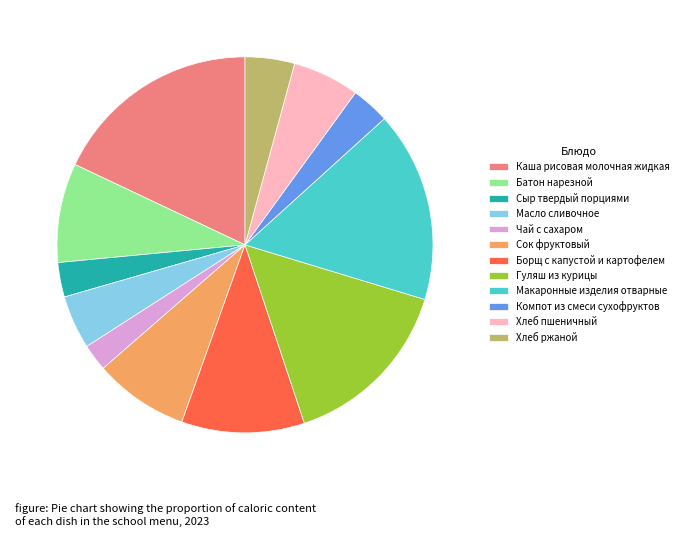

Combined, do Батон нарезной and Сок фруктовый account for over 50%?

No